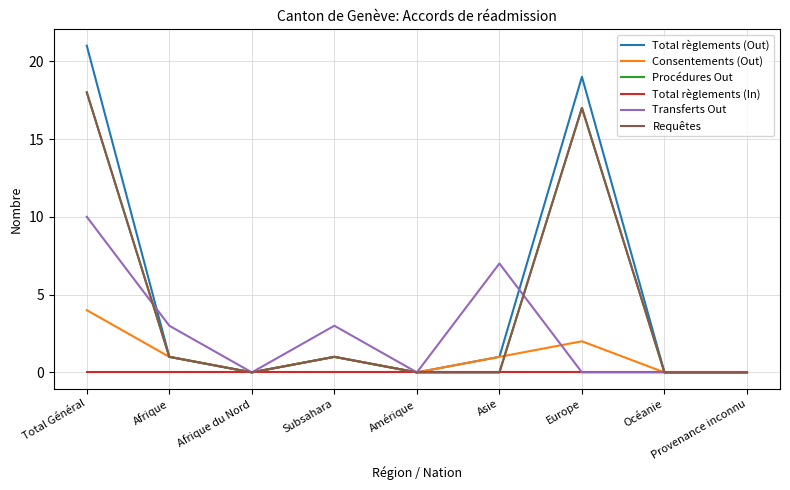

Does the chart display data point markers on the line(s)?

No